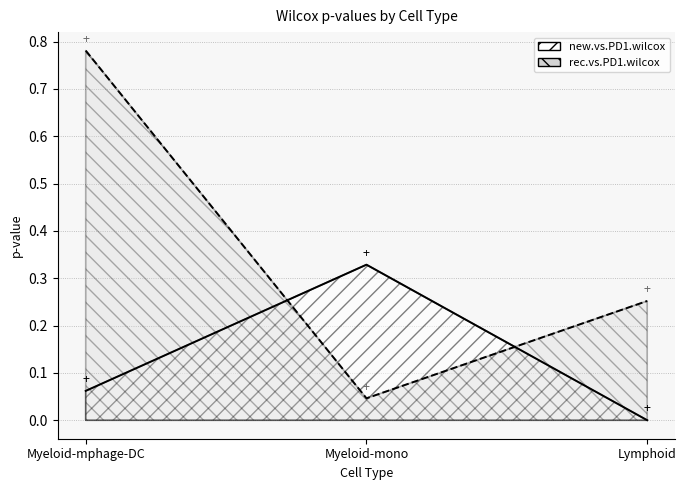

What is the spread (max minus min) of values at Lymphoid?

0.3